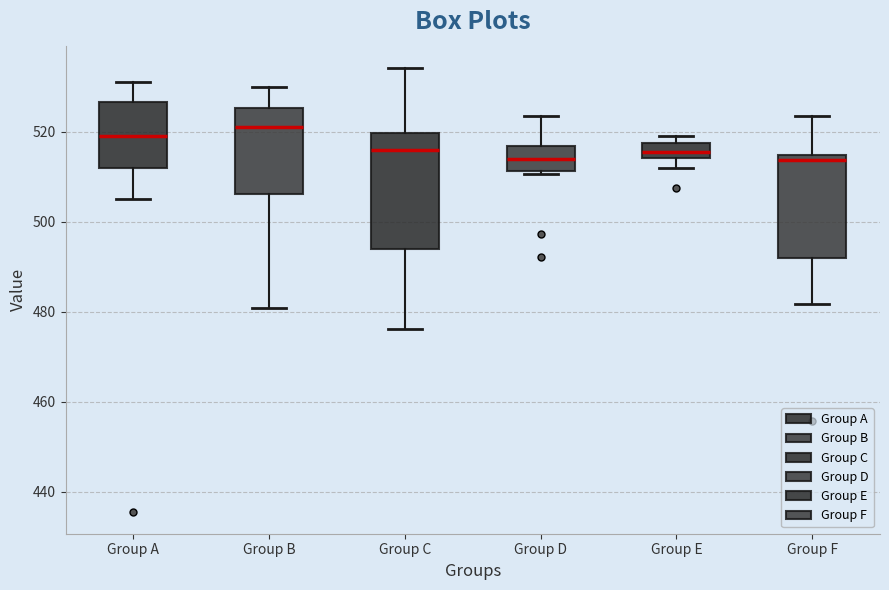

Reading left to right, transcribe this box plot: for each box, give where its median line is, the range the box spans, and where its two whiskers end, as read against the y-axis. The values are not printed on the chart, so give them approximately, as read against the axis.

Group A: median 520, box 512 to 526, whiskers 506 to 532
Group B: median 522, box 506 to 526, whiskers 480 to 530
Group C: median 516, box 494 to 520, whiskers 476 to 534
Group D: median 514, box 512 to 516, whiskers 510 to 524
Group E: median 516, box 514 to 518, whiskers 512 to 518 (just above the box's upper edge)
Group F: median 514 (just below the box's upper edge), box 492 to 514, whiskers 482 to 524